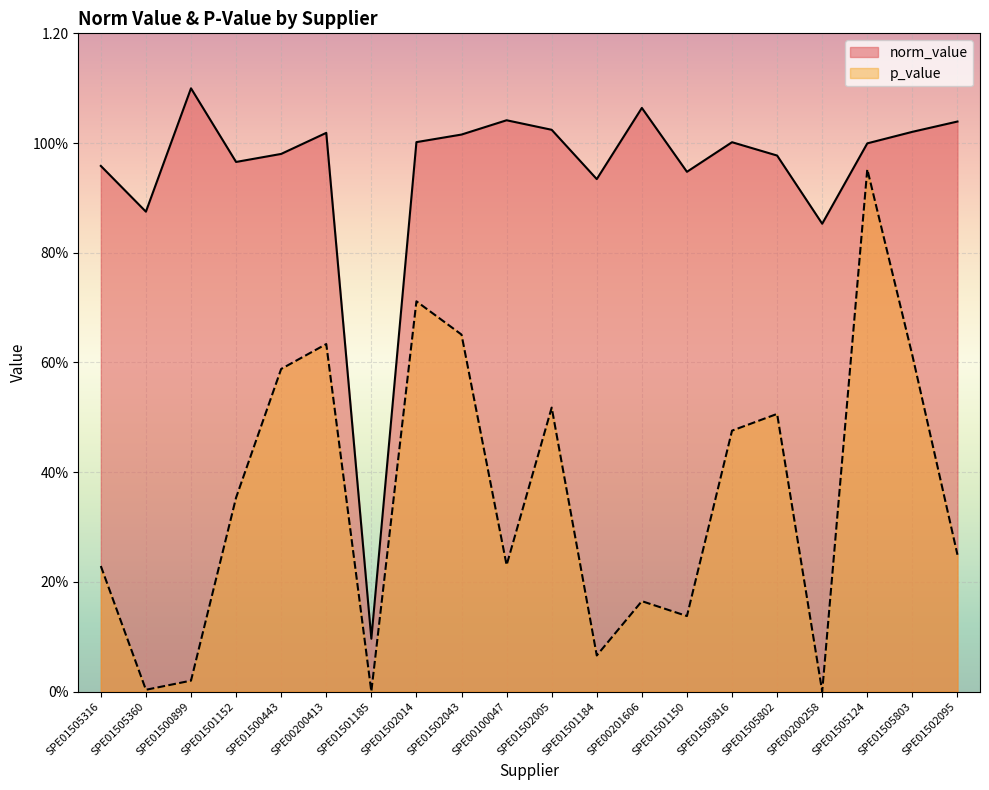

Rank the series by their maximum value, from highest to lowest.

norm_value, p_value